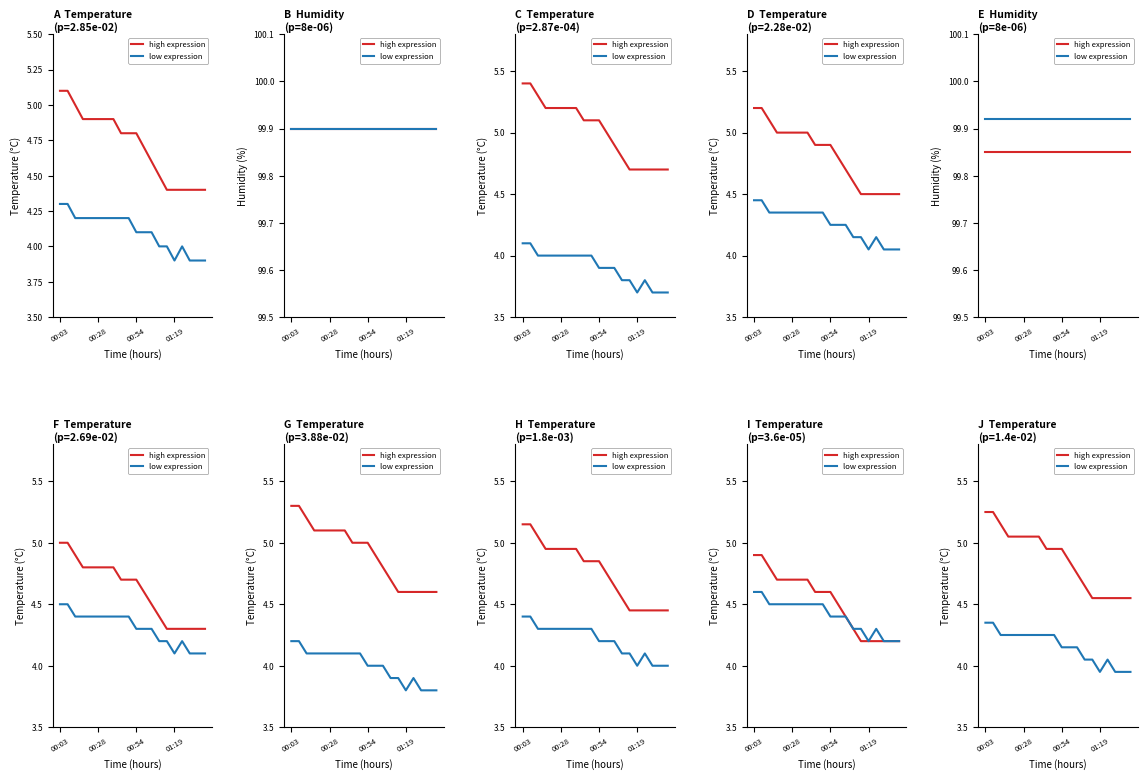

At which label does low expression reach its minimum?

01:19